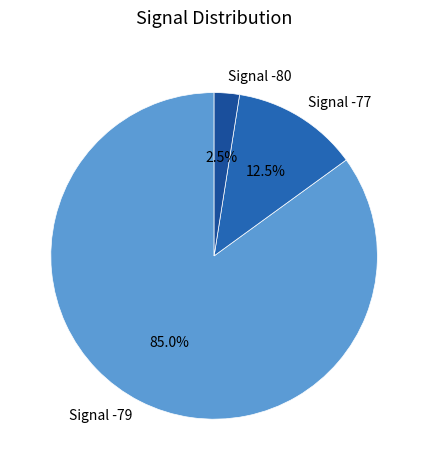

Count the number of slices in the pie.

3